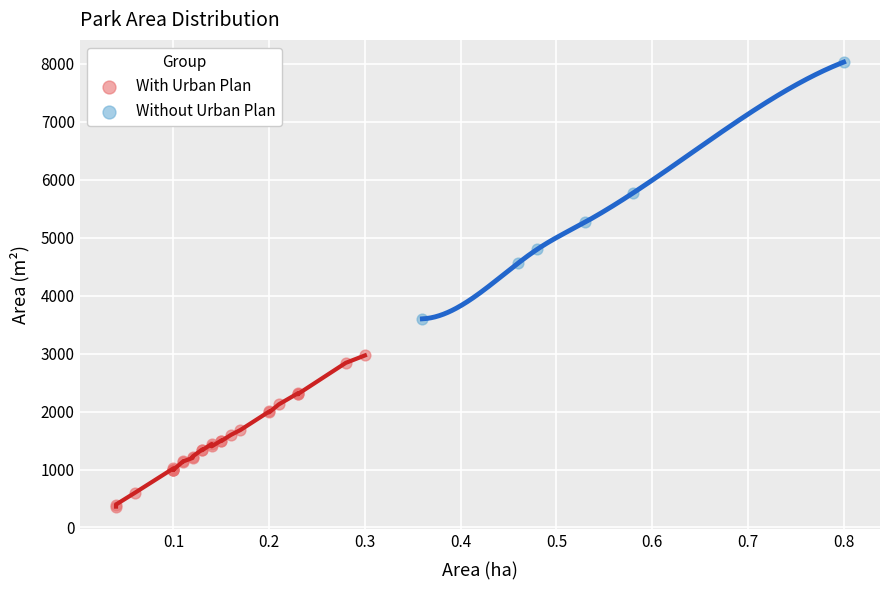

Which series reaches the minimum Y coordinate?

With Urban Plan